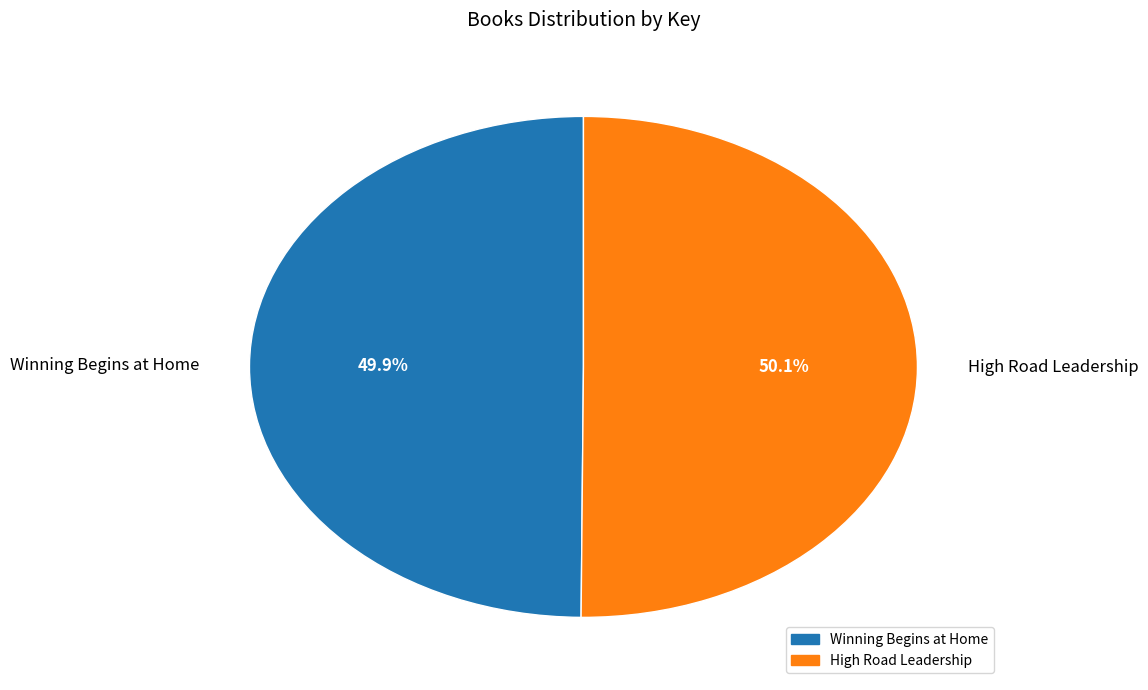

How many segments does this pie chart have?

2